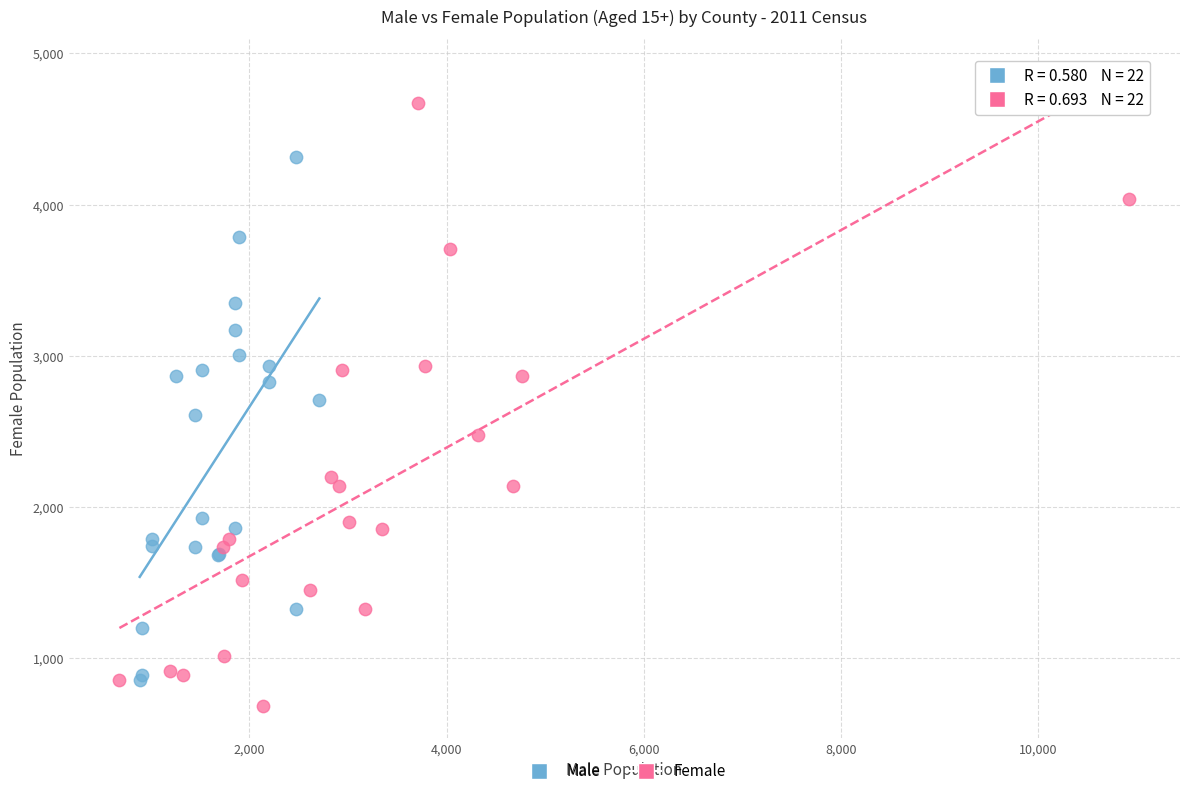

Which series contains the highest Y value?

Female